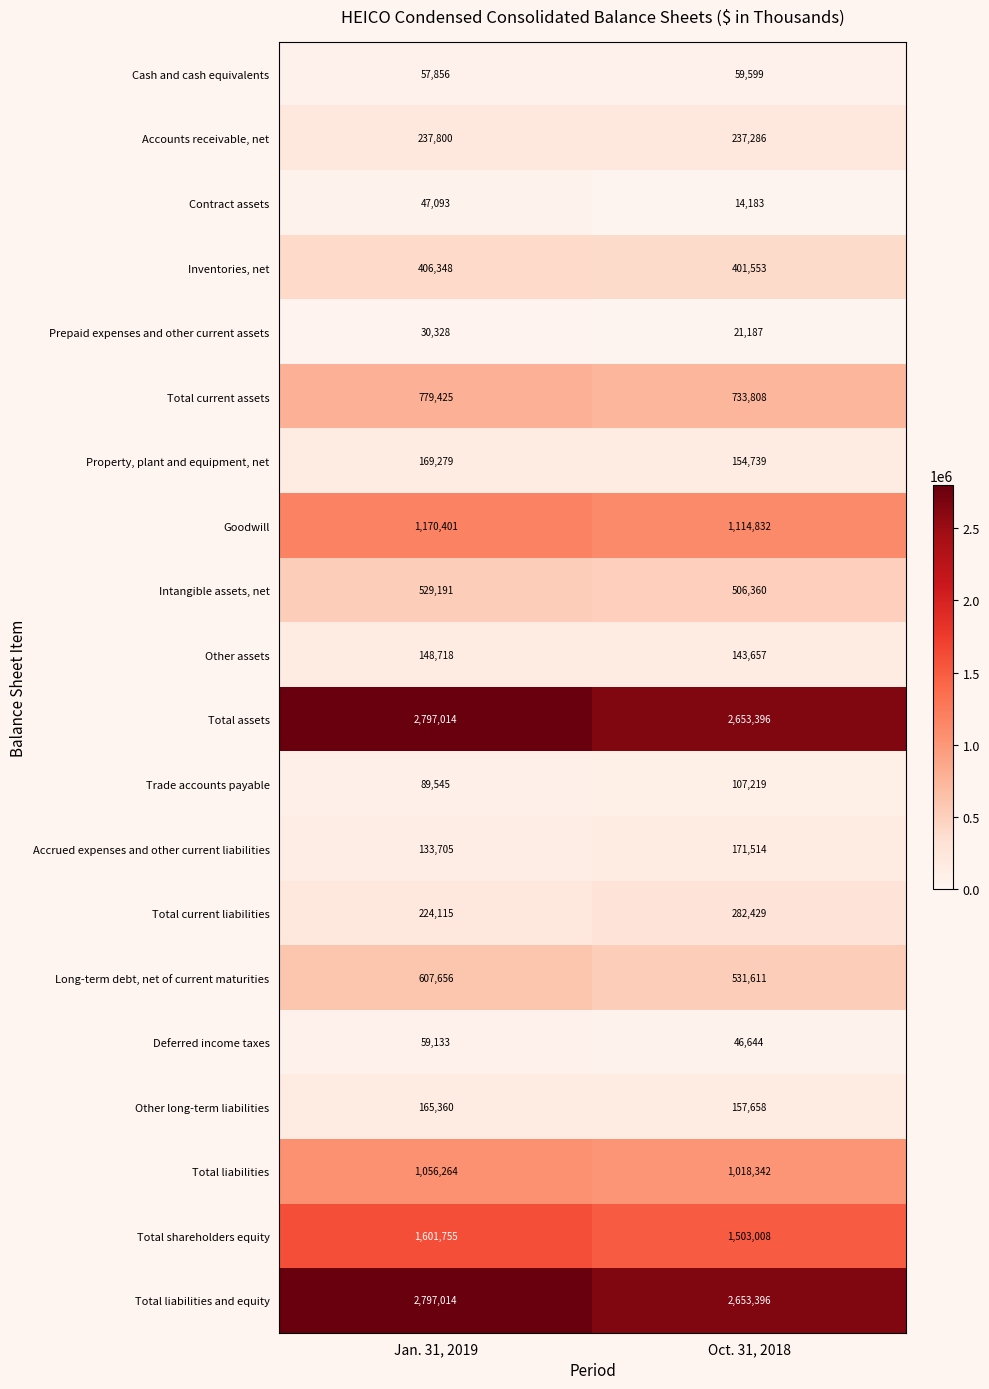

At which category is the sum across all series the highest?

Jan. 31, 2019